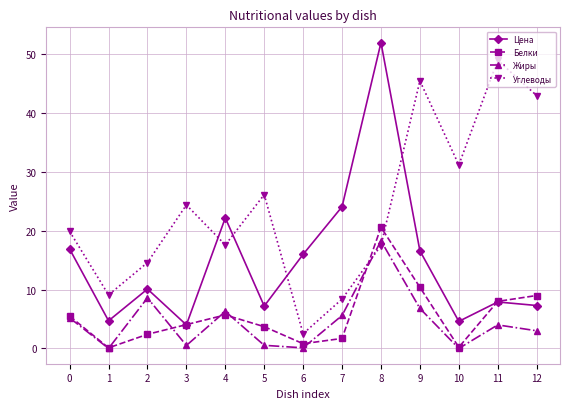

What is the difference between the highest and lowest values at 7?

22.4